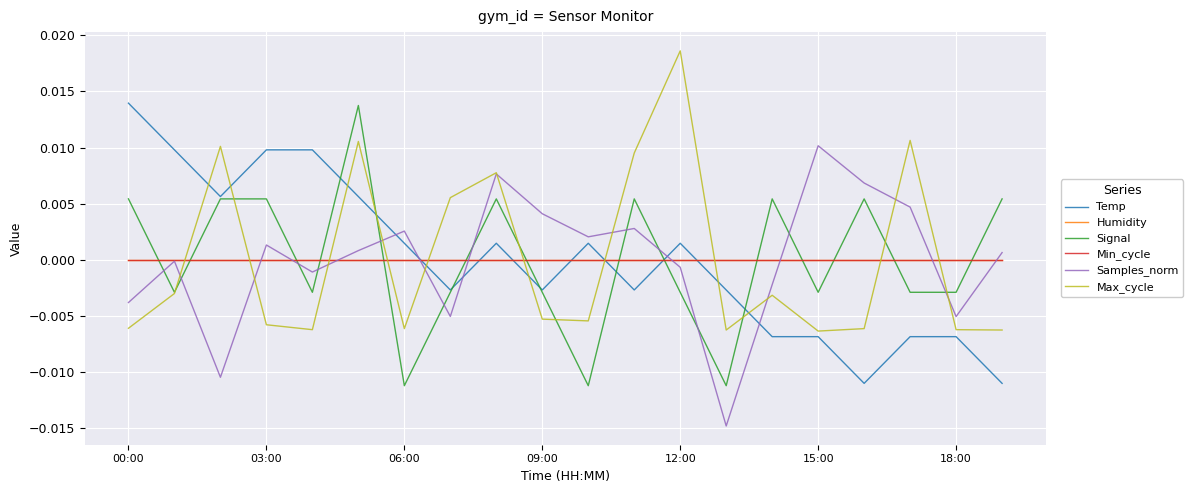

After their last crossing, which series has the higher values: Temp or Samples_norm?

Samples_norm